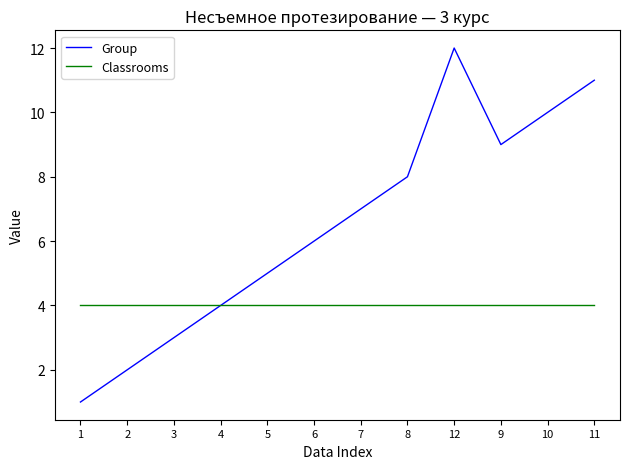

The value of Classrooms at 10 is 1. True or false?

False